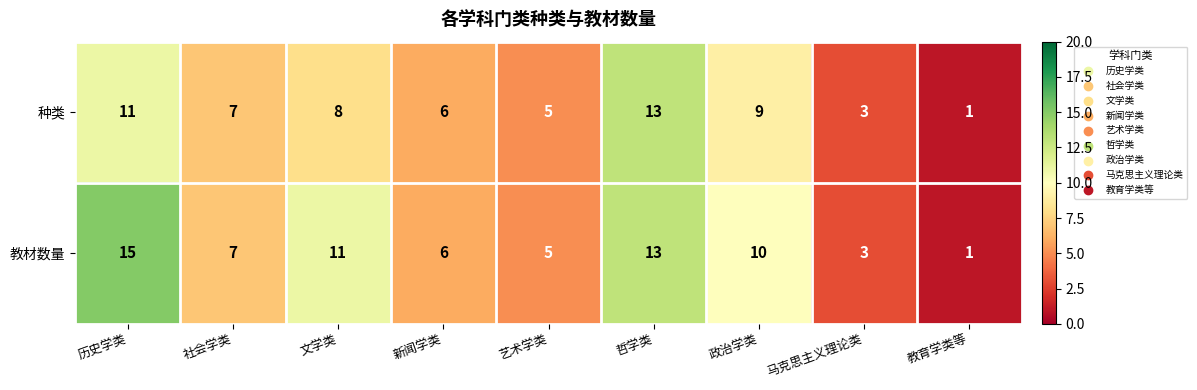

Is it true that 种类 equals 9 at 政治学类?

True